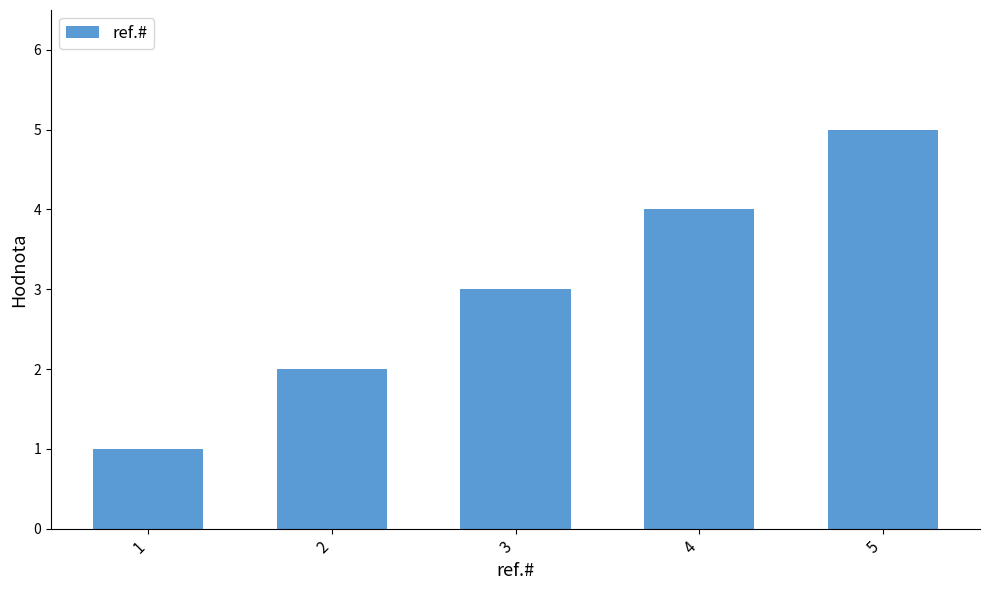

Rank the categories by value from lowest to highest.

1, 2, 3, 4, 5